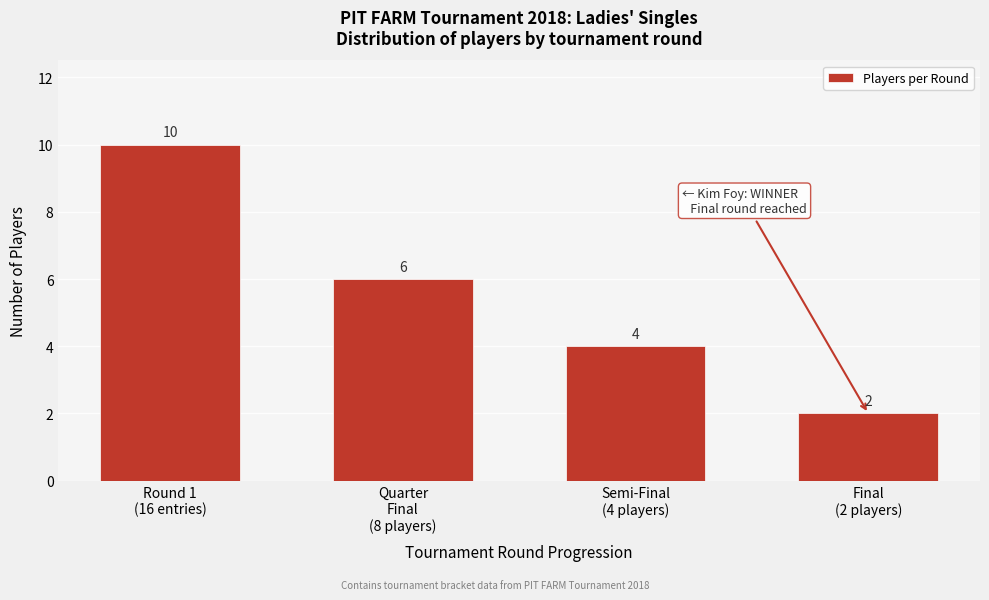

Reading left to right, extract all data points from this chart.

10	6	4	2